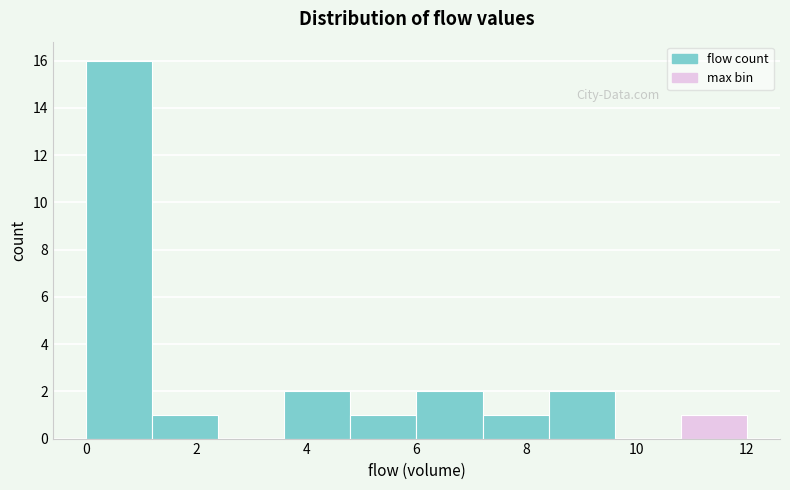

Reading left to right, transcribe this chart: for each bar, give the range it covers on the x-axis and its height. The values are not printed on the chart, so give them approximately, as read against the axis.

0.0 to 1.2: 16
1.2 to 2.4: 1
2.4 to 3.6: 0
3.6 to 4.8: 2
4.8 to 6.0: 1
6.0 to 7.2: 2
7.2 to 8.4: 1
8.4 to 9.6: 2
9.6 to 10.8: 0
10.8 to 12.0: 1